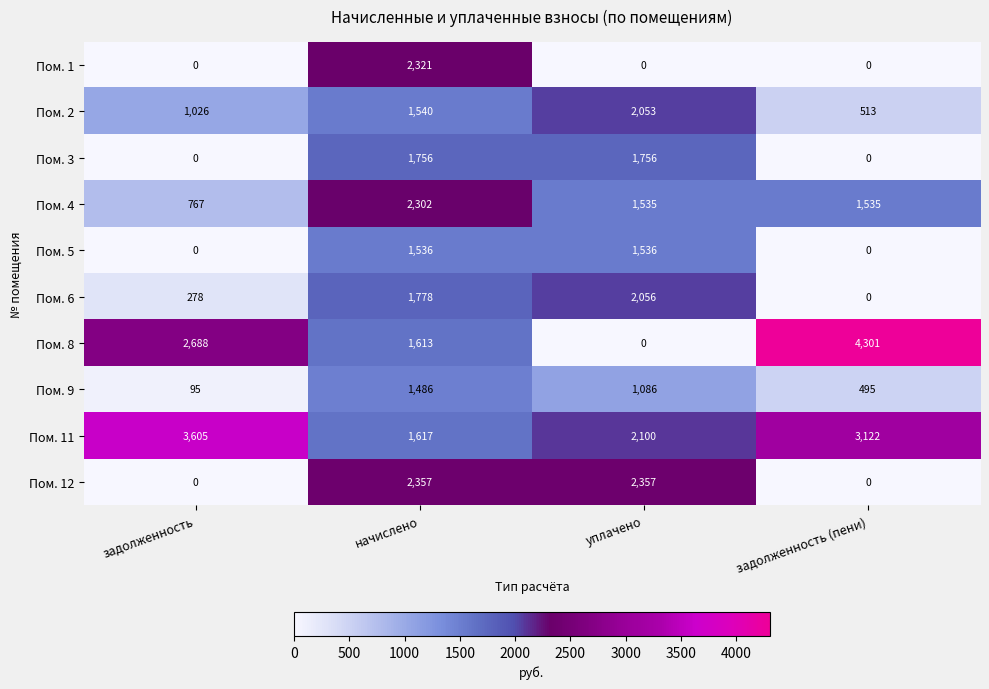

At how many categories does at least one series exceed 2288?

4